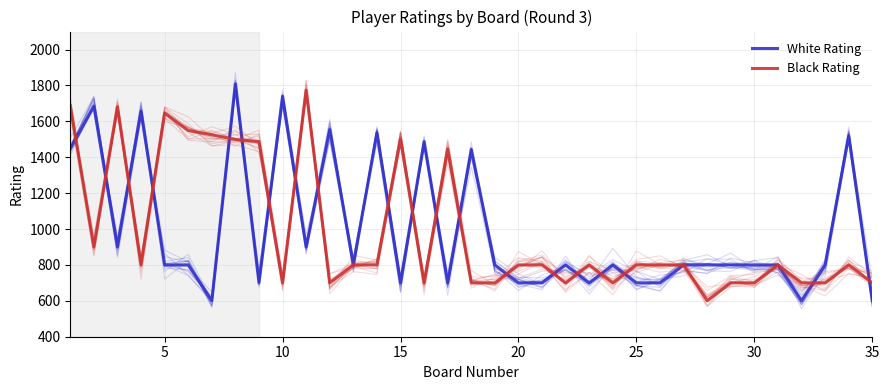

At how many categories does at least one series exceed 850?

18